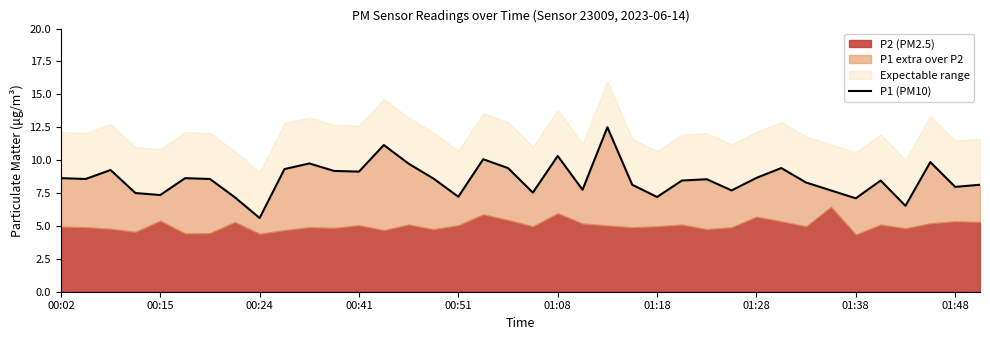

Where is the first local minimum?

00:15